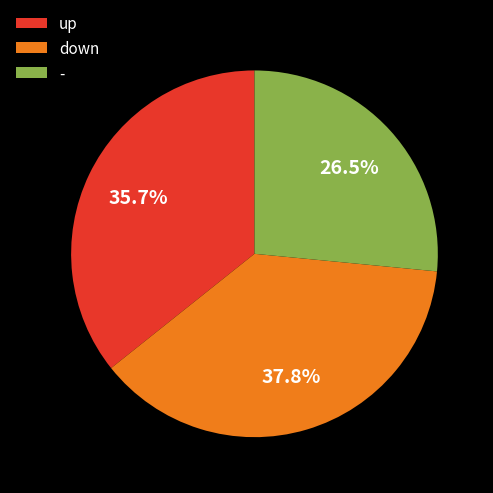

To the nearest percent, what percentage of the pie is down?

38%